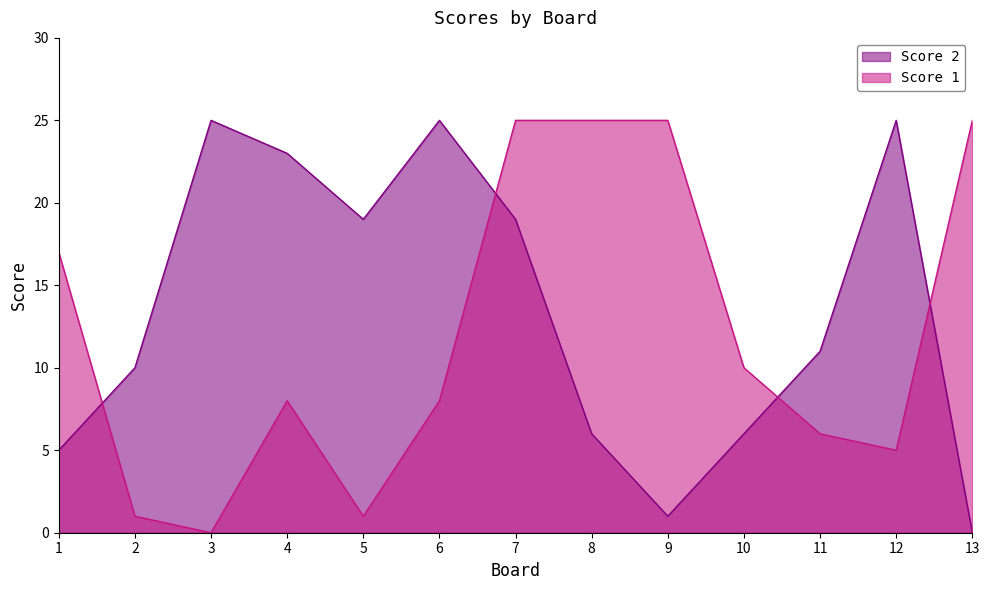

Count the number of categories in the chart.

13